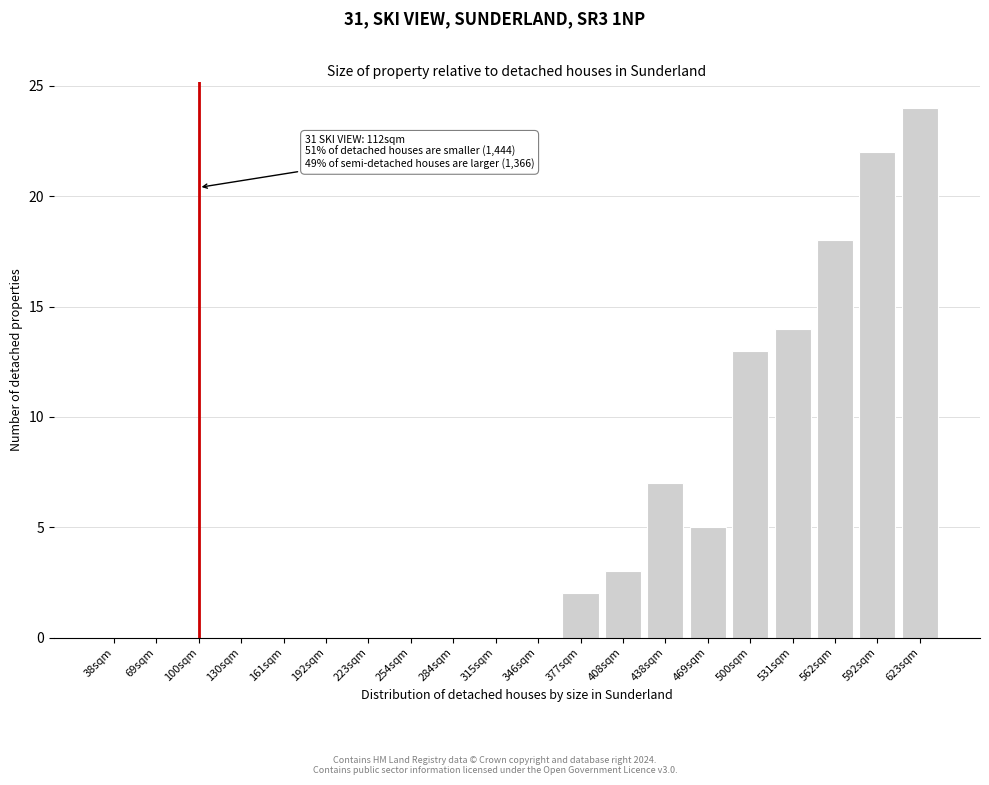

Reading left to right, extract all data points from this chart.

38sqm=0	69sqm=0	100sqm=0	130sqm=0	161sqm=0	192sqm=0	223sqm=0	254sqm=0	284sqm=0	315sqm=0	346sqm=0	377sqm=2	408sqm=3	438sqm=7	469sqm=5	500sqm=13	531sqm=14	562sqm=18	592sqm=22	623sqm=24